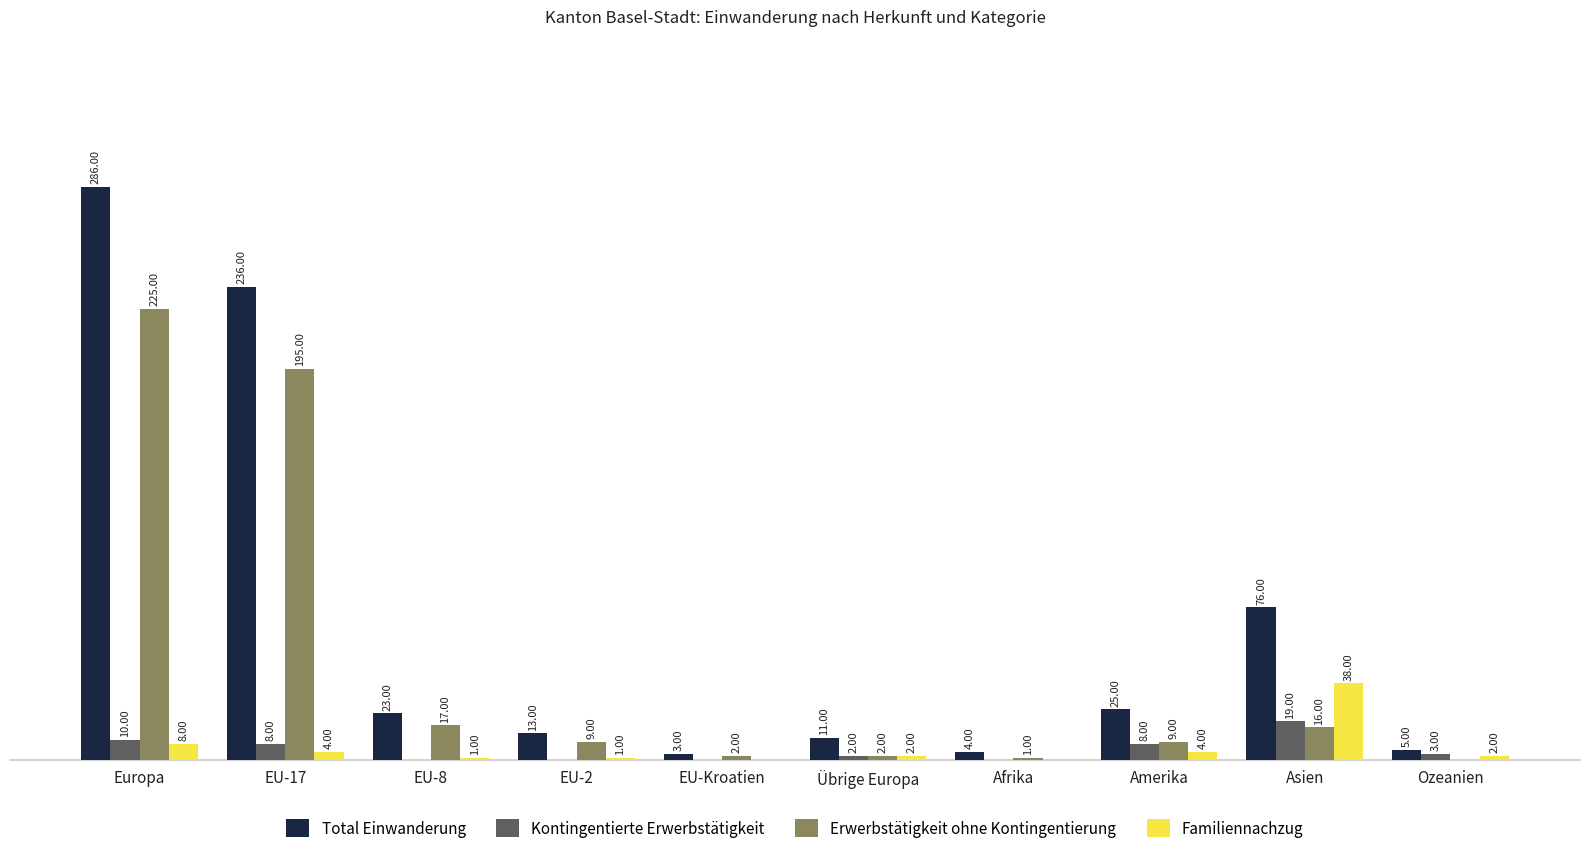

Which series has the largest total across all categories?

Total Einwanderung